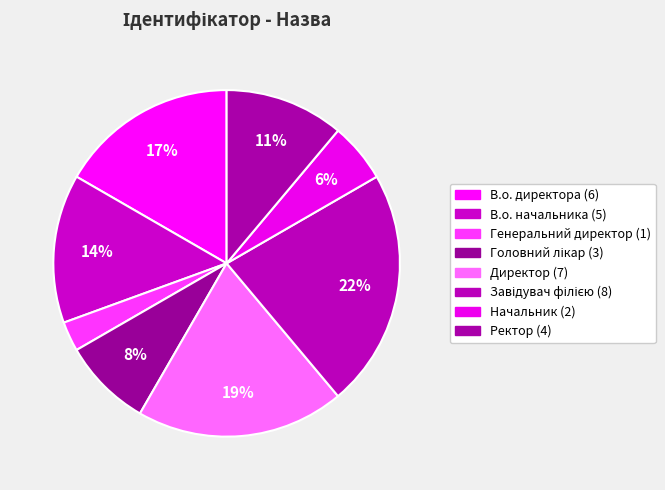

Count the number of slices in the pie.

8